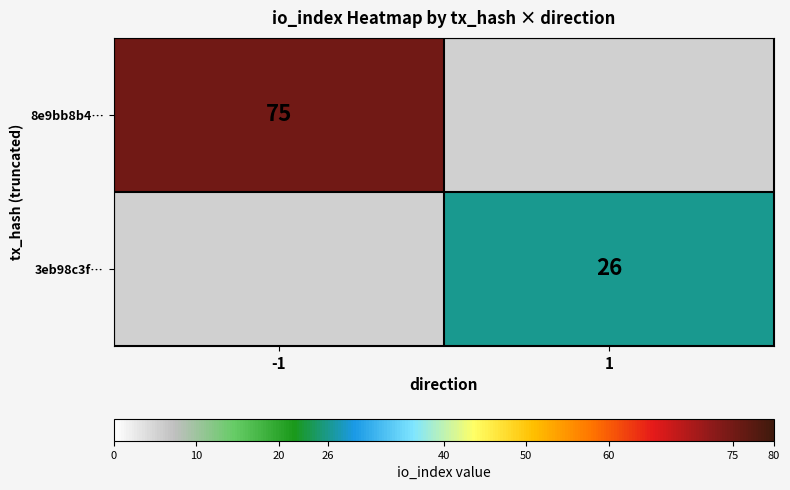

Which label corresponds to the smallest value in the chart?

1